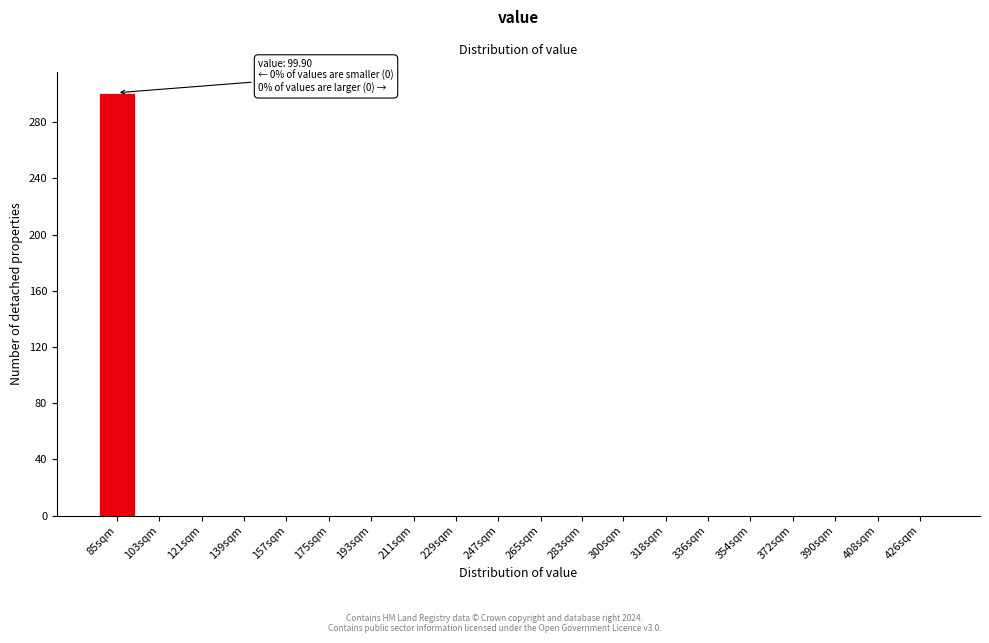

The value at 283sqm is -162. True or false?

False